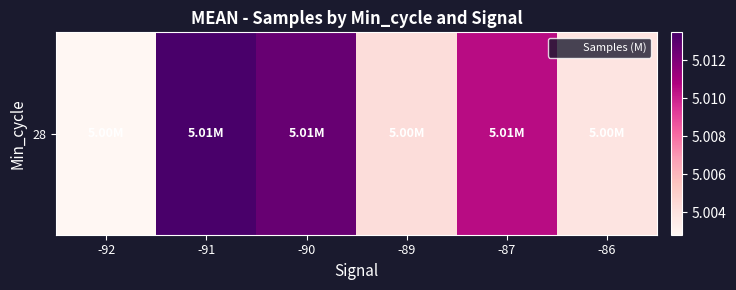

What is the sum of the values at -92 and -90?

10.0